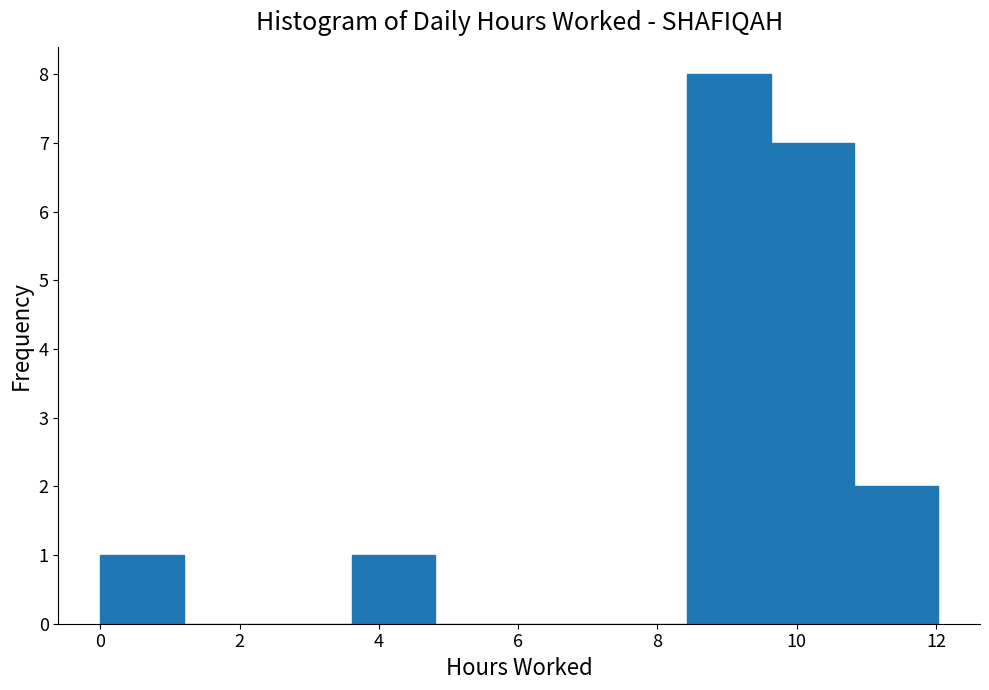

Reading left to right, list every bar in this chart as the range it spans on the x-axis followed by its height. Neither the bar edges nor the heights are printed on the chart, so give them approximately, as read against the axes.

0.0 to 1.2: 1
1.2 to 2.4: 0
2.4 to 3.6: 0
3.6 to 4.8: 1
4.8 to 6.0: 0
6.0 to 7.2: 0
7.2 to 8.4: 0
8.4 to 9.6: 8
9.6 to 10.8: 7
10.8 to 12.0: 2